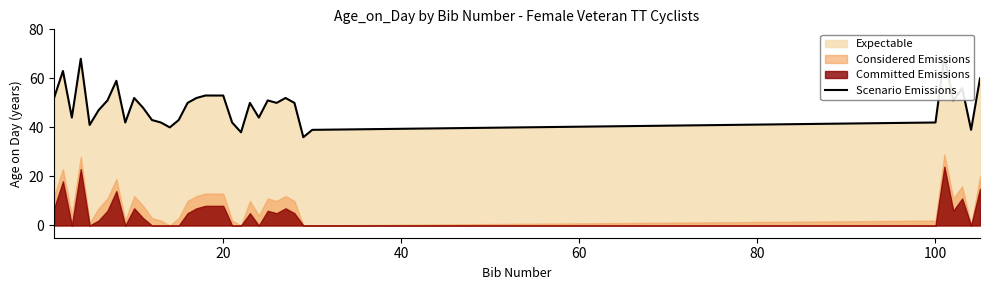

Does the chart display data point markers on the line(s)?

No